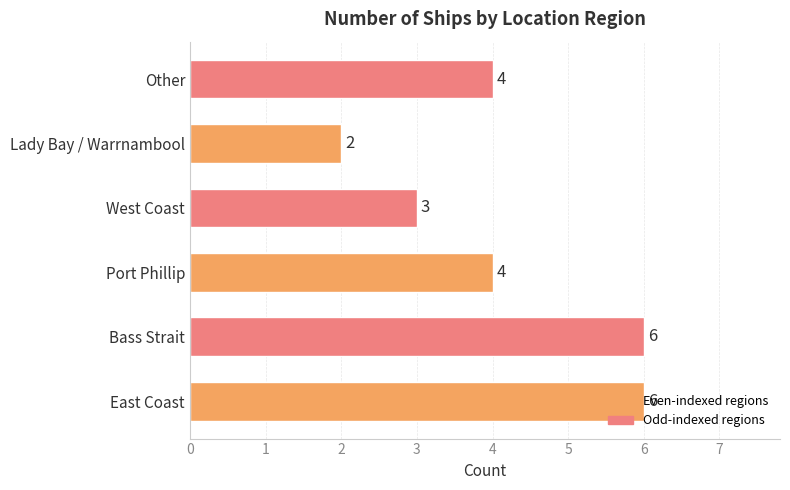

Is it true that the value at Other is 4?

True